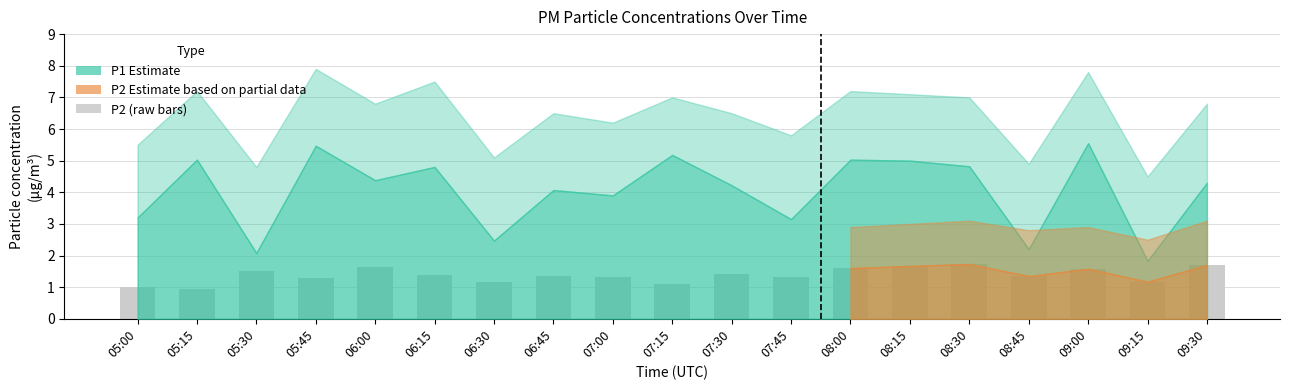

How many bars are there in total?

19